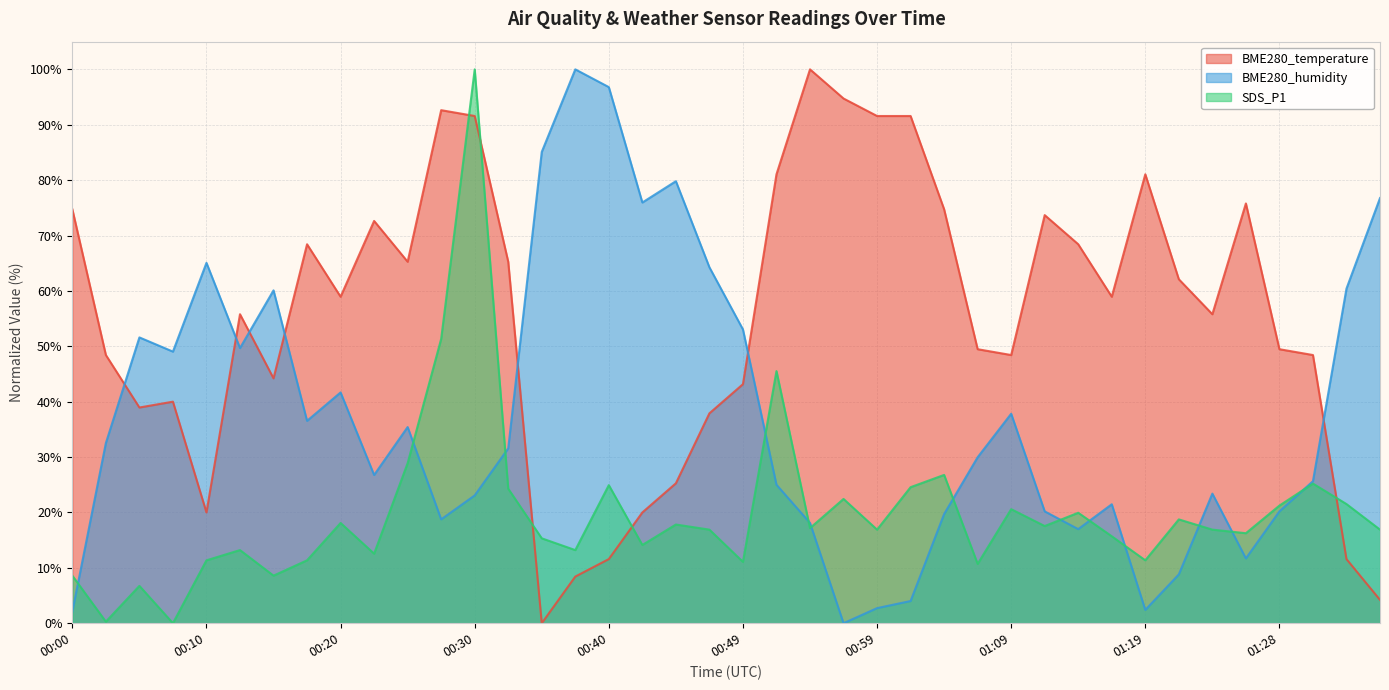

Rank the series by their average value, from highest to lowest.

BME280_temperature, BME280_humidity, SDS_P1